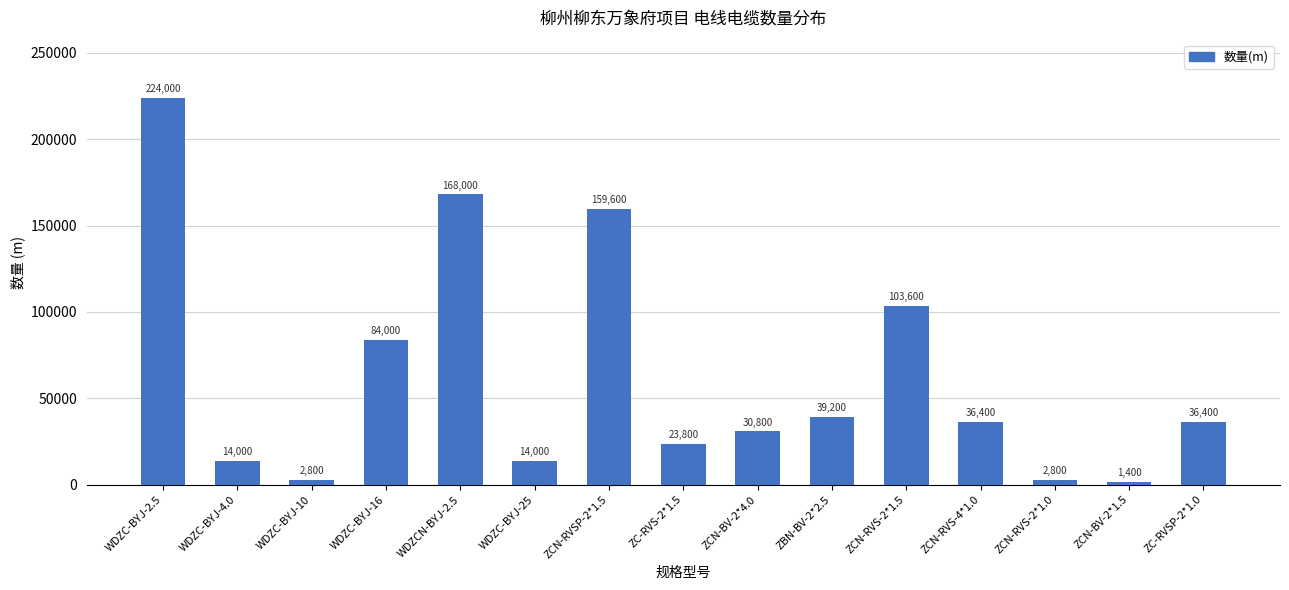

Where is the data nearest to the value 112700?

ZCN-RVS-2*1.5